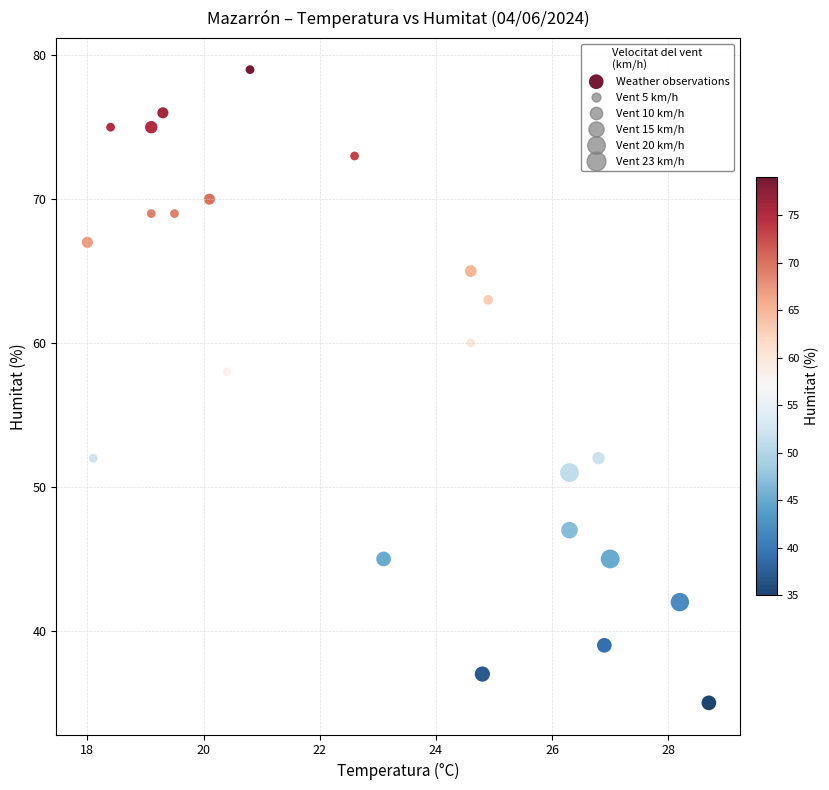

What Y value in the scatter plot is closest to 57?

58